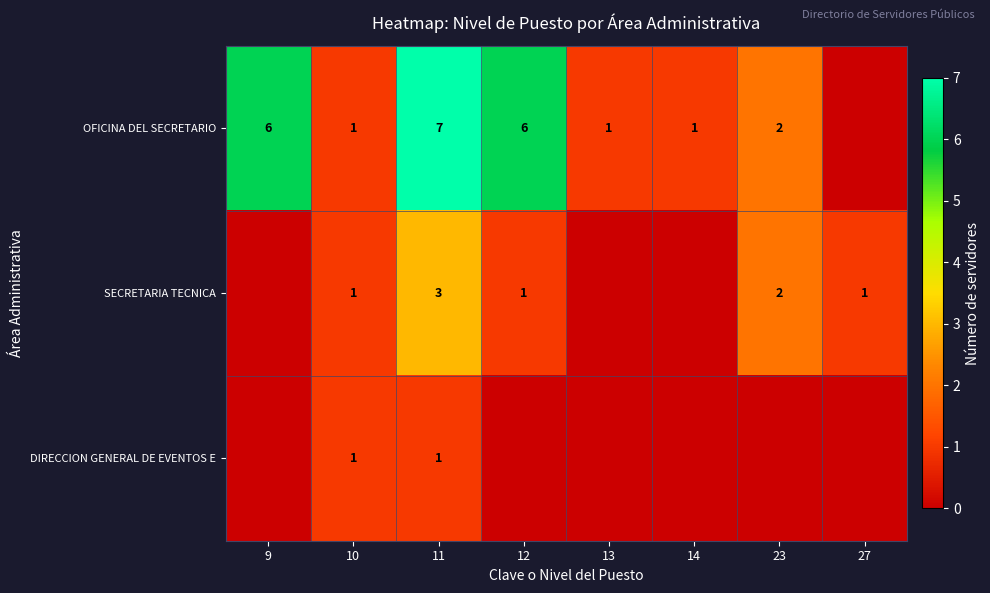

Is it true that OFICINA DEL SECRETARIO equals 2 at 12?

False